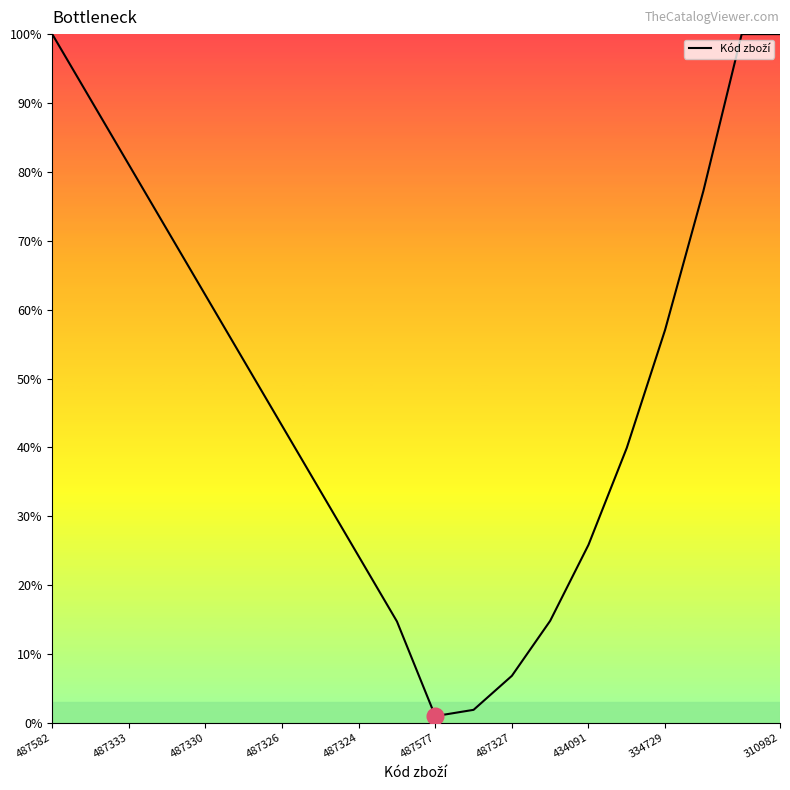

How many distinct data groups are displayed?

1